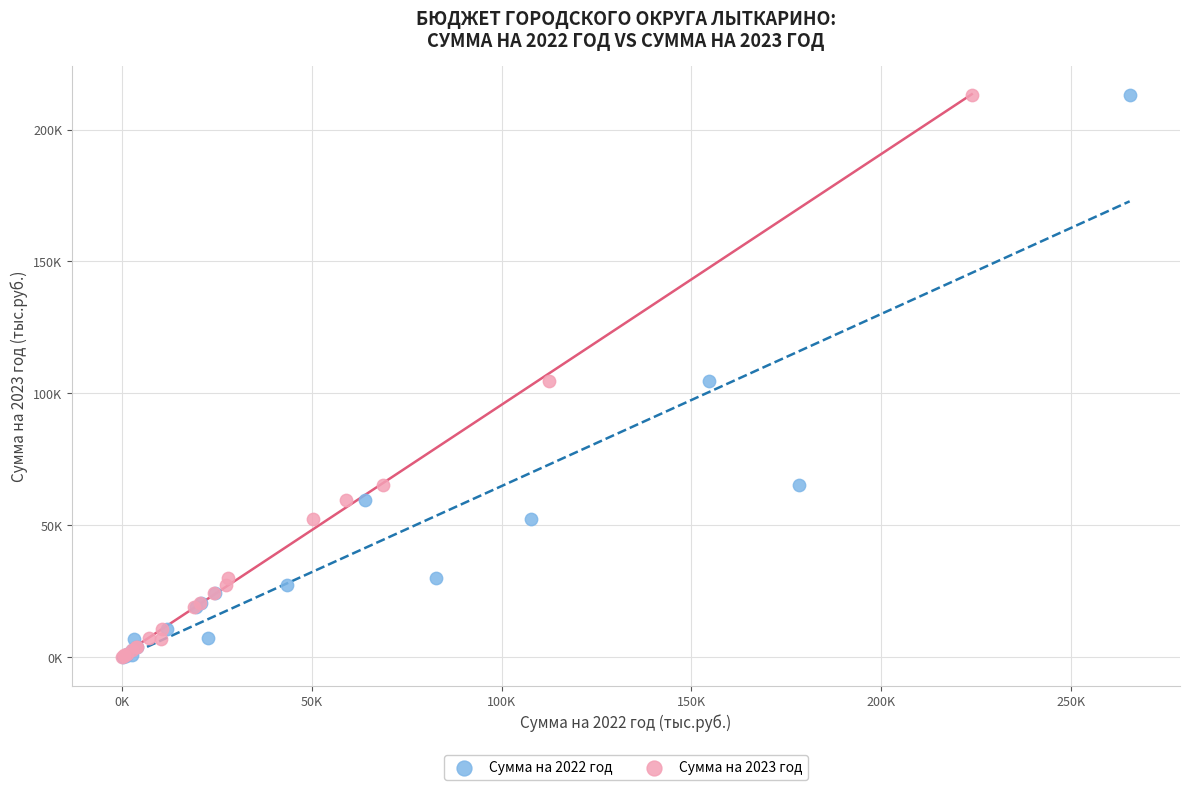

What are all the series names shown in the legend?

Сумма на 2022 год, Сумма на 2023 год